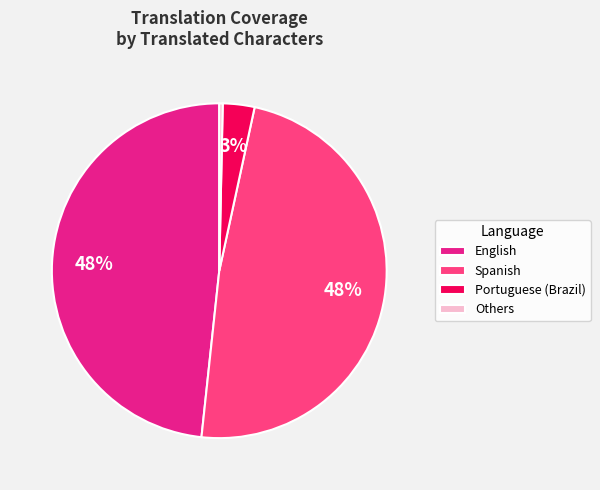

True or false: Spanish accounts for 34% of the total.

False